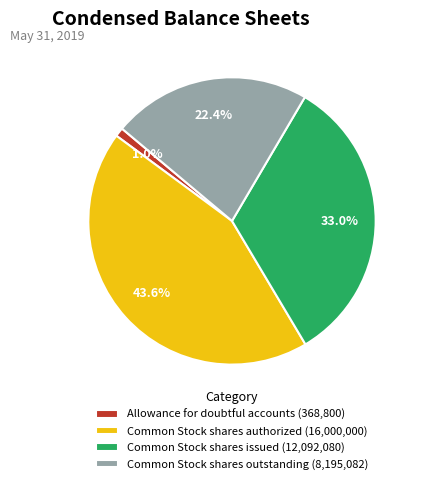

Combined, what portion of the pie is Common Stock shares issued and Allowance for doubtful accounts?

34.0%